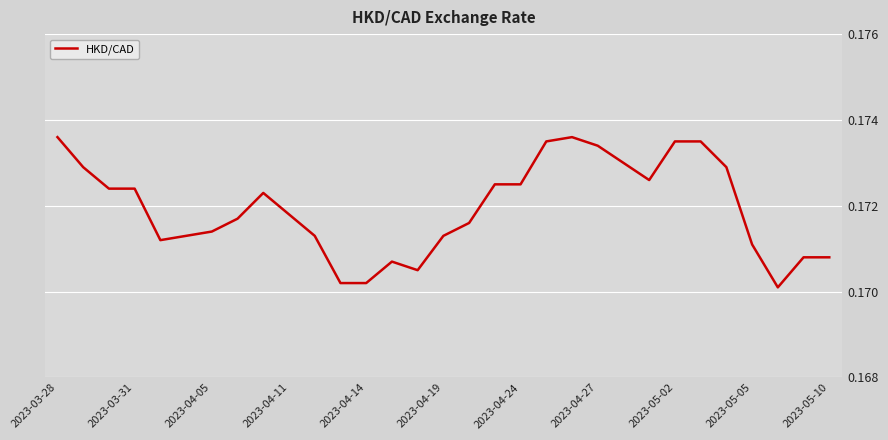

Does the chart have visible grid lines?

Yes